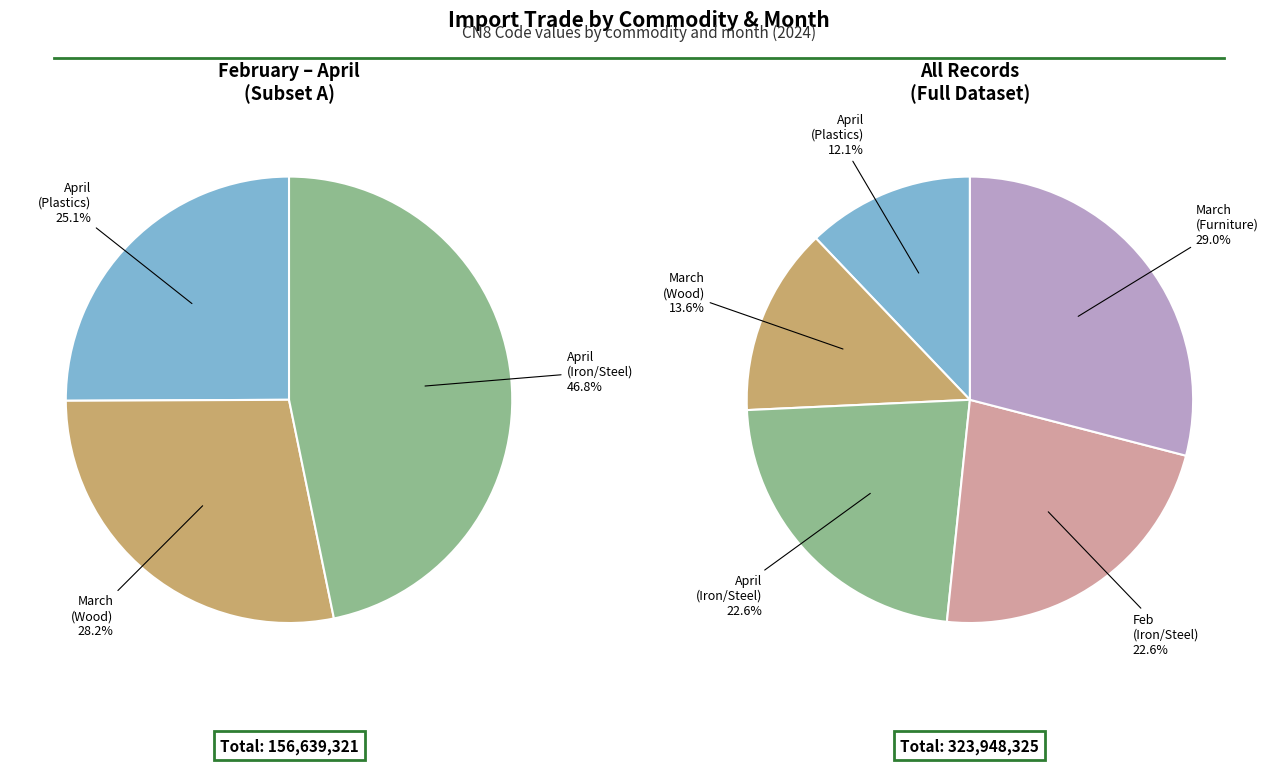

To the nearest percent, what is the combined percentage of February (Iron/Steel) and April (Plastics)?

35%